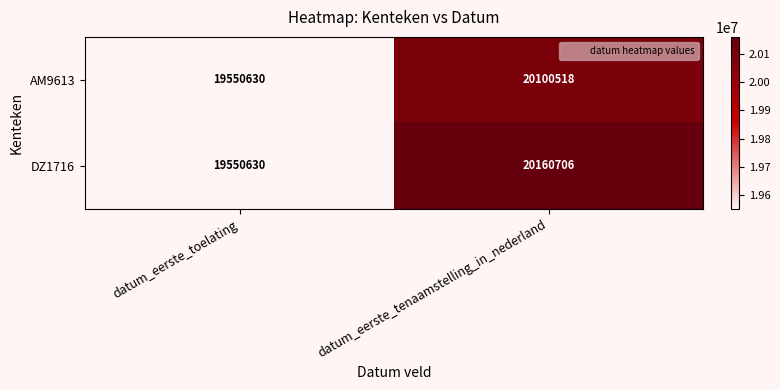

What is the difference between the maximum and minimum values in the DZ1716 series?

610076